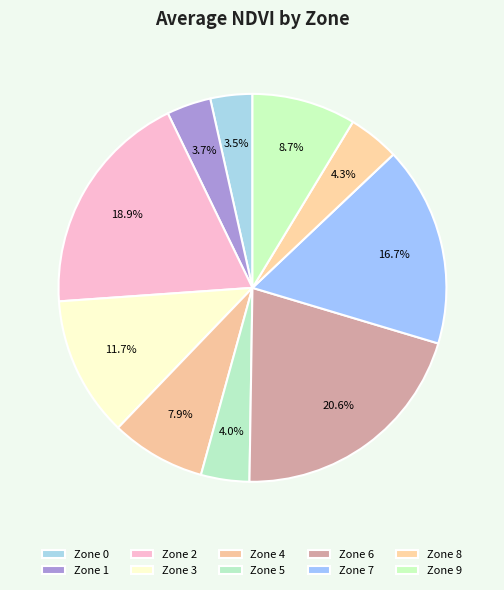

To the nearest percent, what is the difference between the largest and smallest slice percentages?

17%